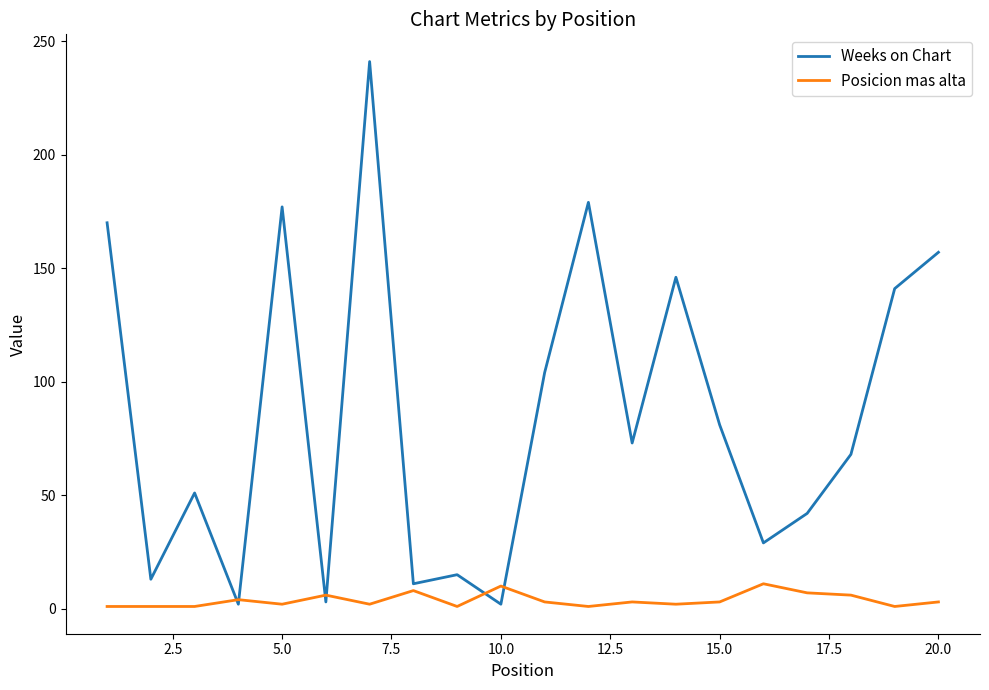

What is the maximum value shown in the chart?

241